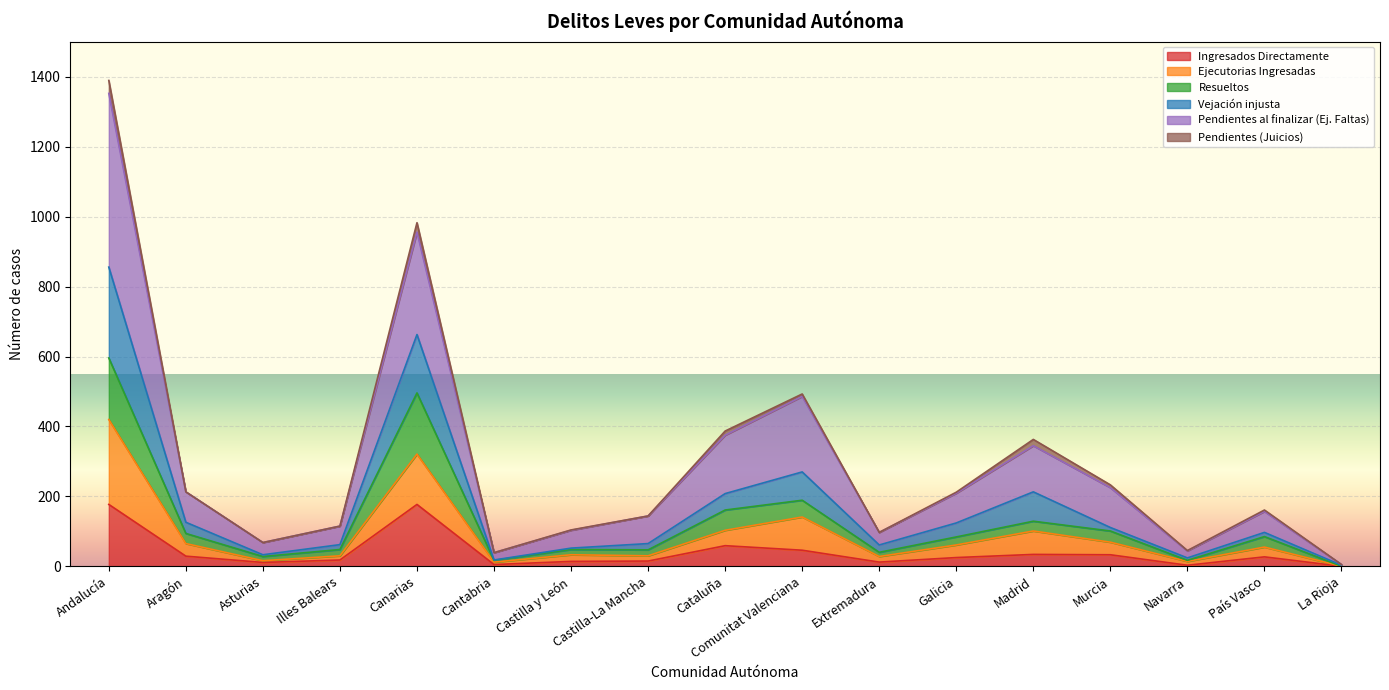

At which category is the sum across all series the highest?

Andalucía